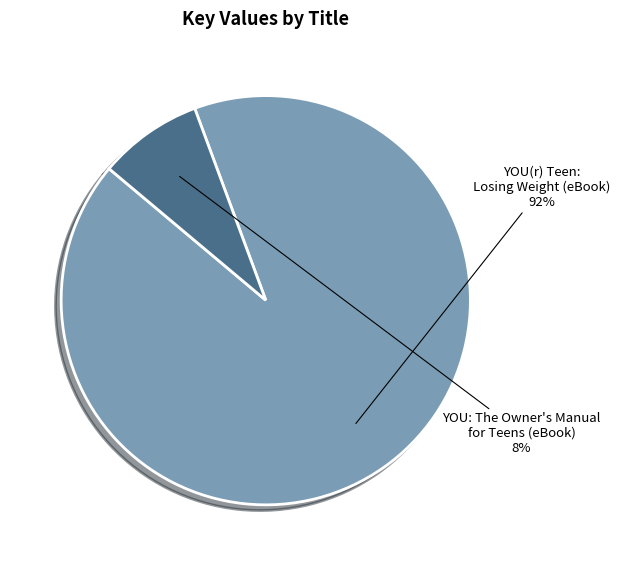

To the nearest percent, what is the difference between the largest and smallest slice percentages?

84%